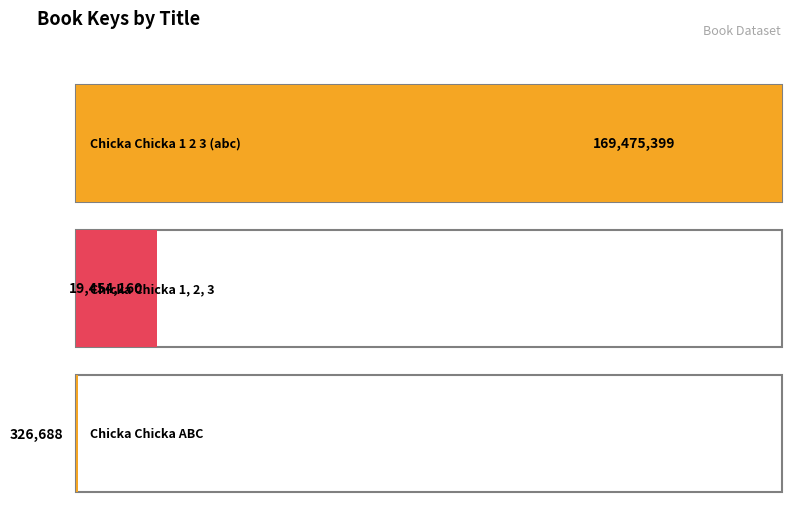

Which category has the highest value across all series?

Chicka Chicka 1 2 3 (abc)